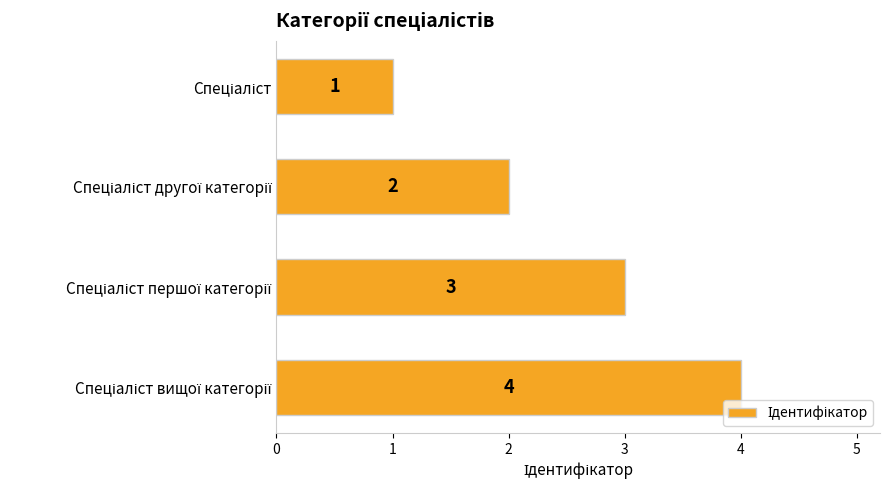

What is the sum of all values?

10